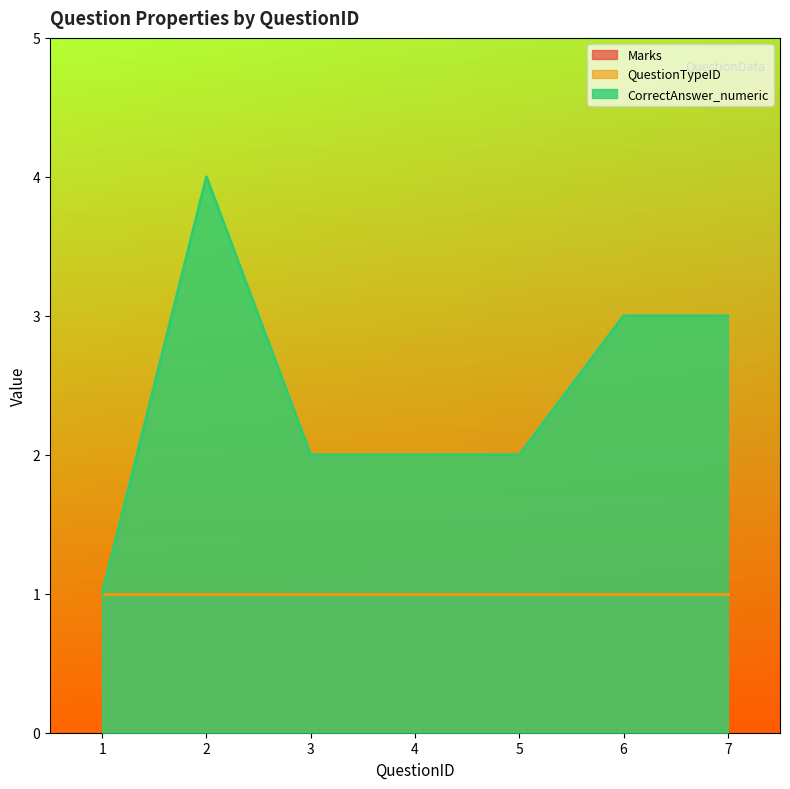

Rank the categories by CorrectAnswer_numeric value from lowest to highest.

1, 3, 4, 5, 6, 7, 2